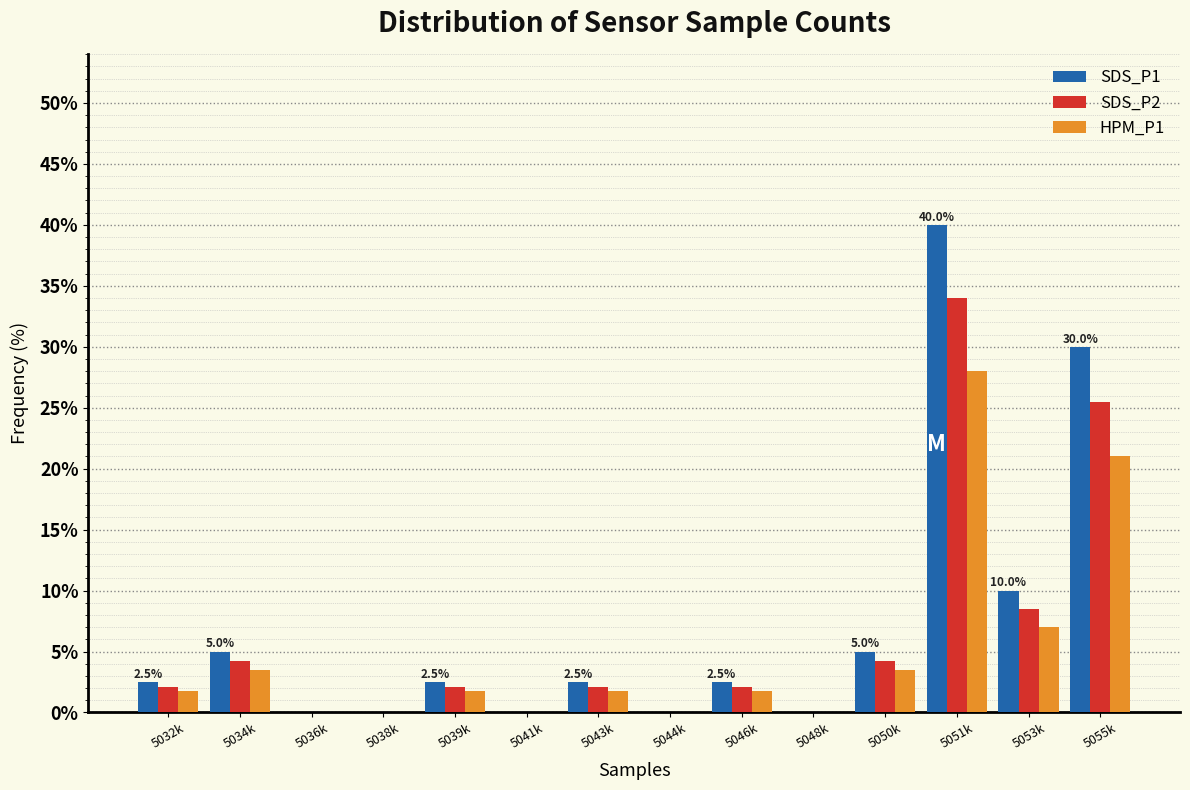

At which category is the sum across all series the highest?

5051k